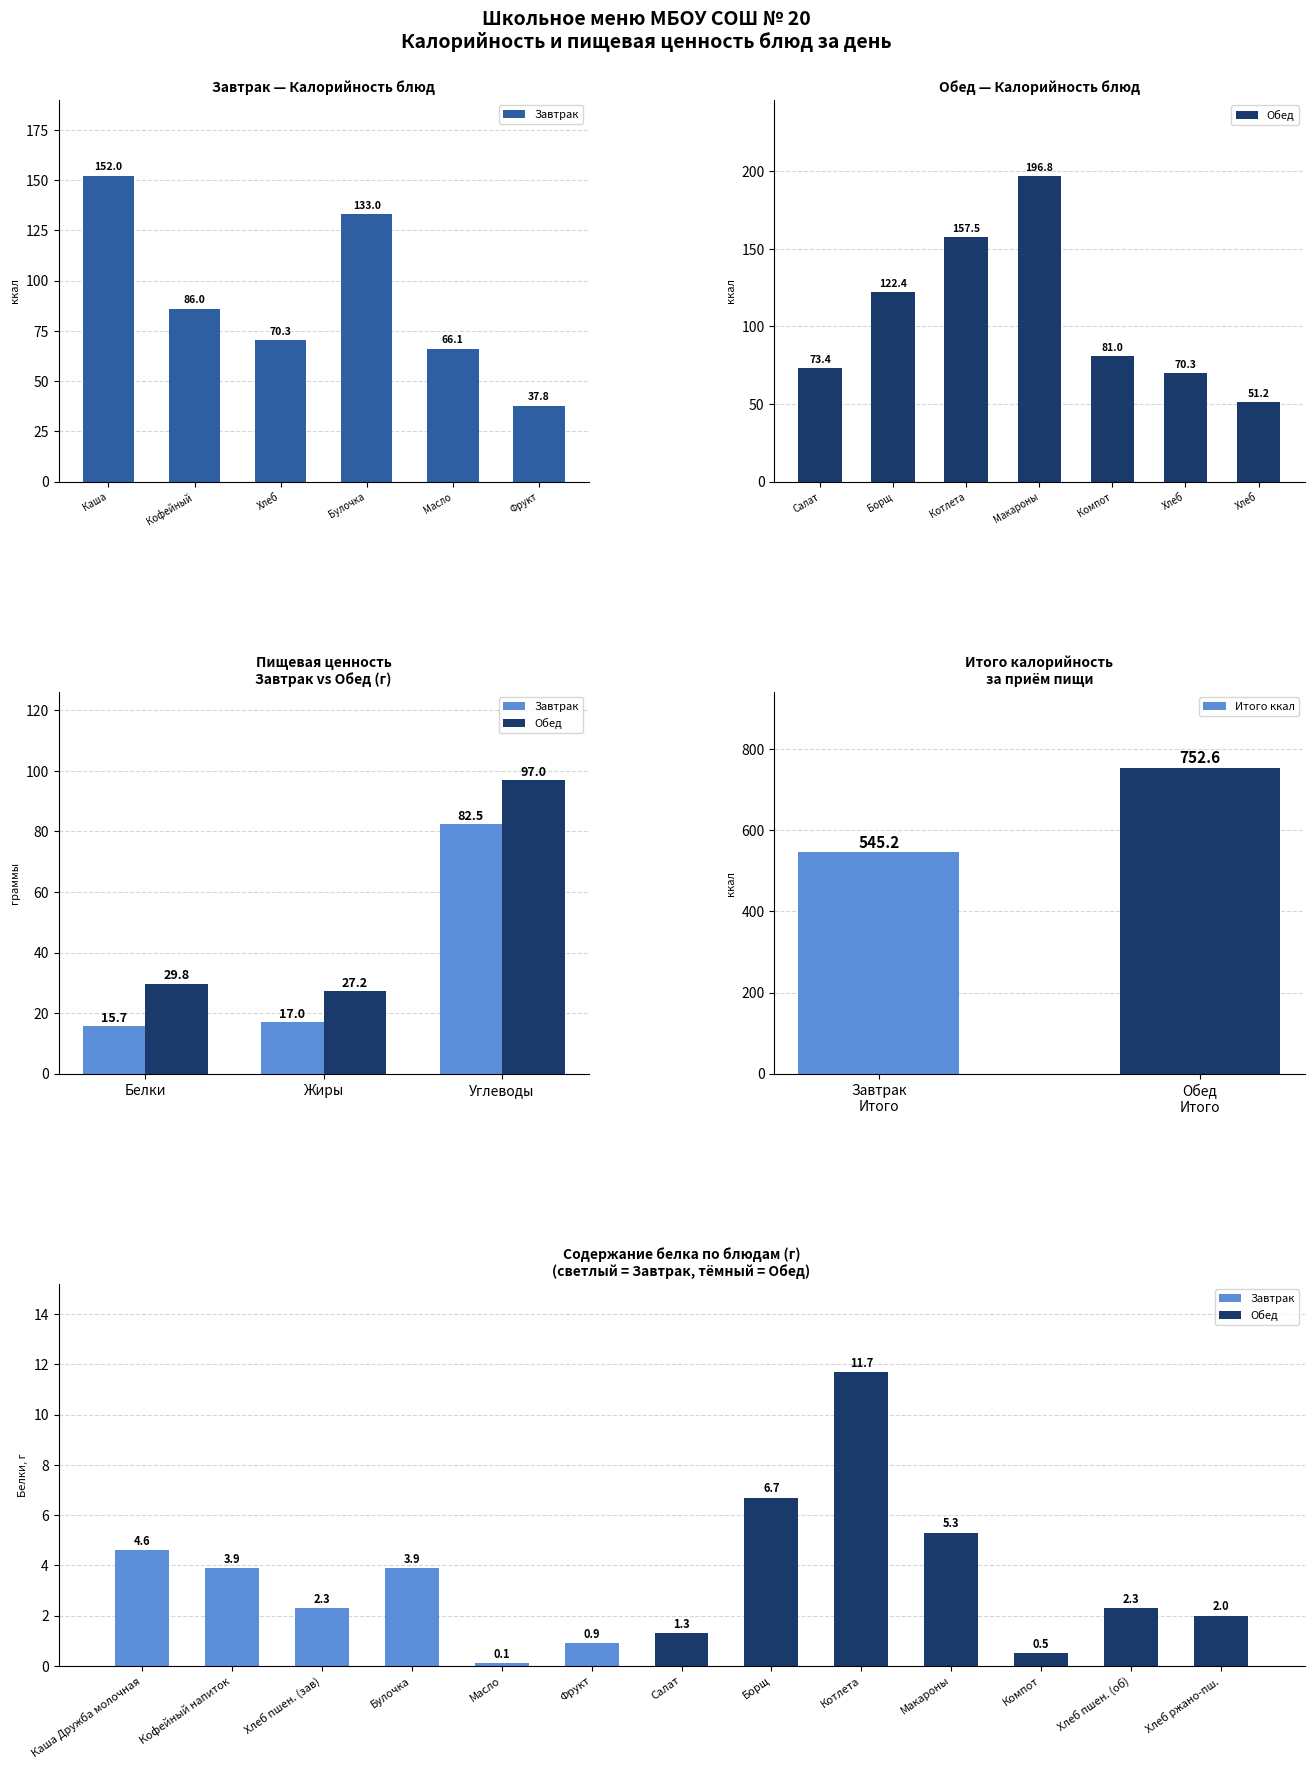

What is the label of the 6th bar from the left?

Фрукт